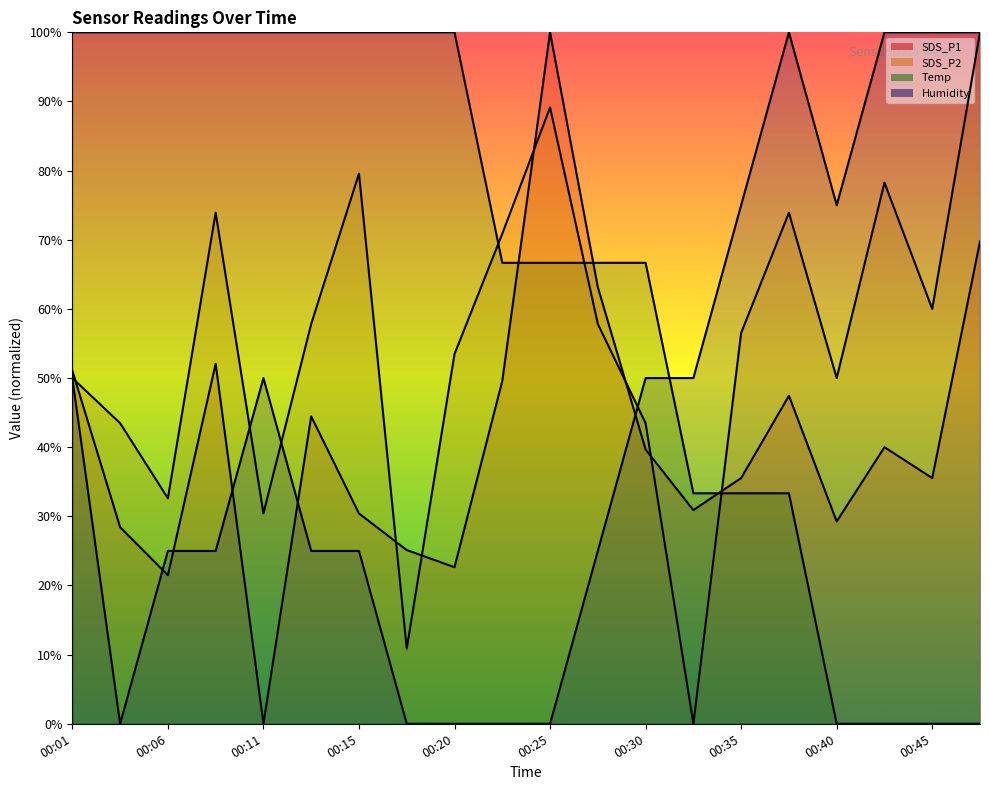

Which label corresponds to the largest value in the chart?

00:25